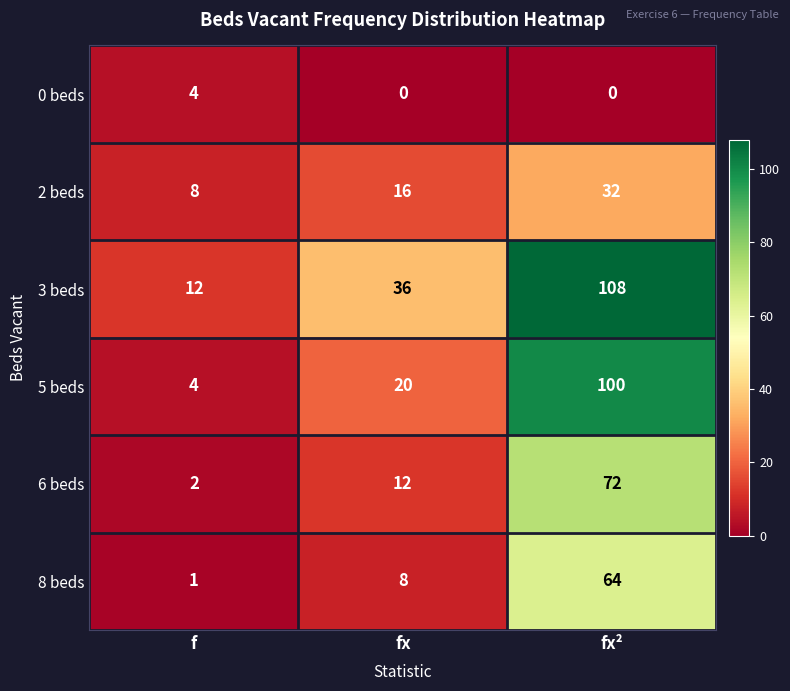

What is the maximum value shown in the chart?

108